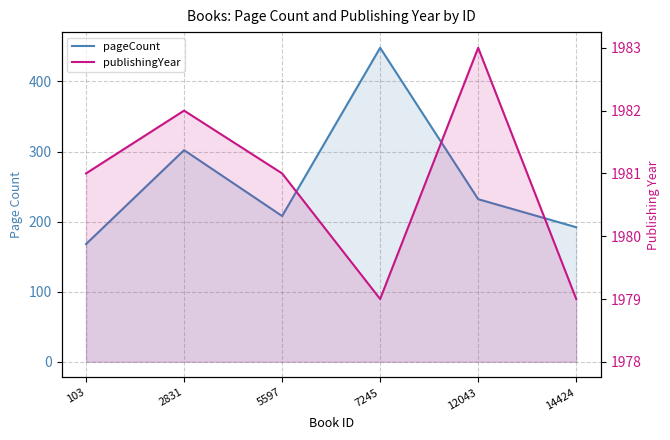

What is the difference between the highest and lowest values at 14424?

1787